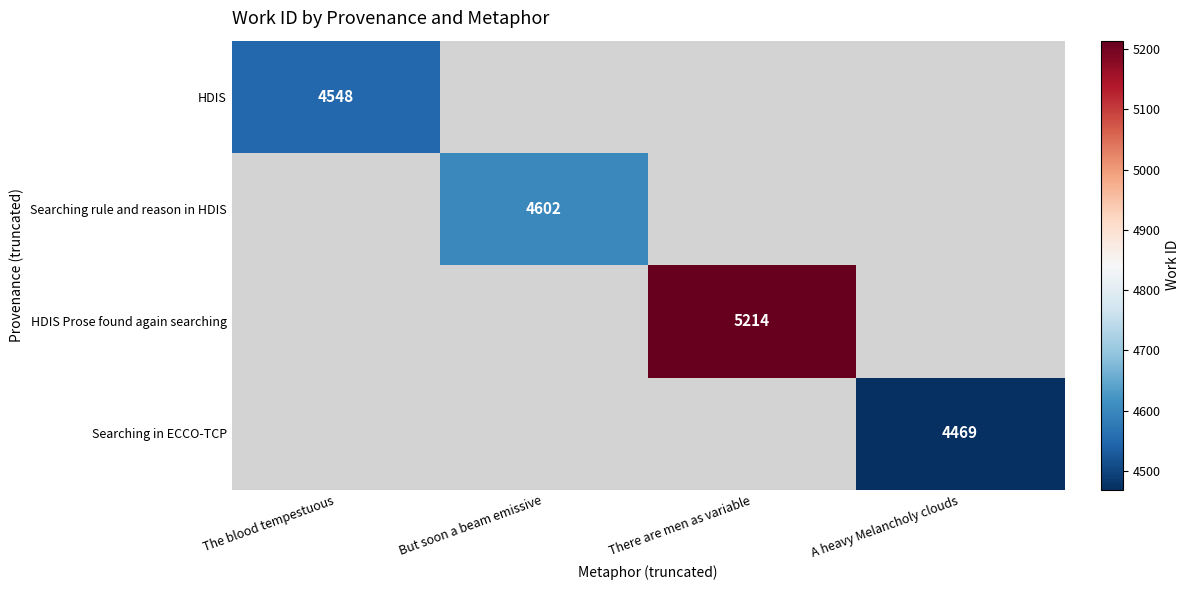

Is it true that HDIS Prose found again searching equals 9163 at There are men as variable?

False